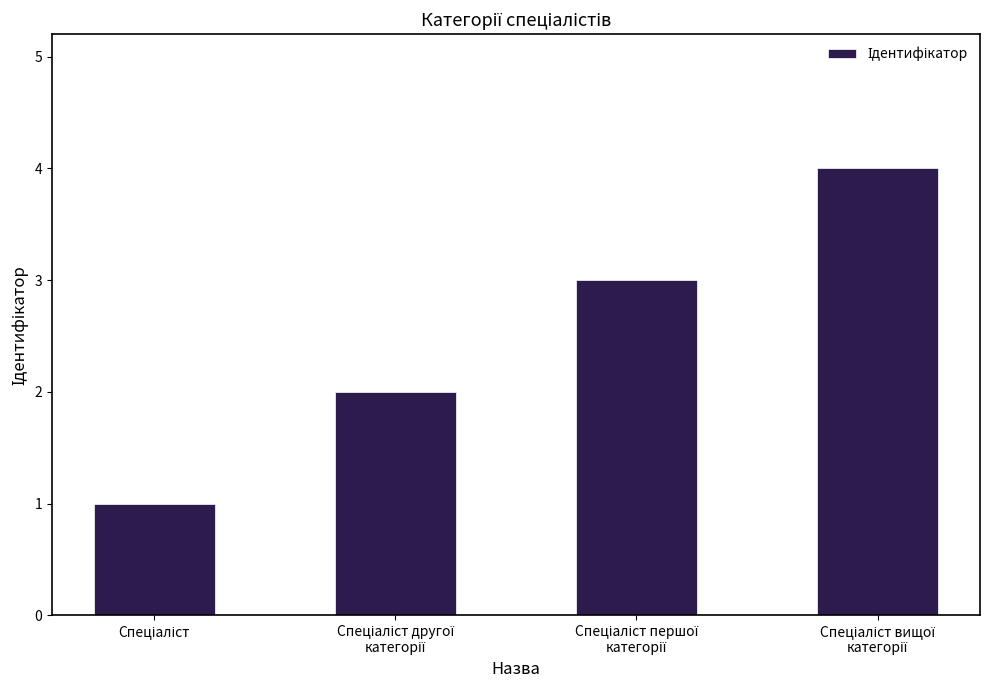

What is the maximum value shown in the chart?

4